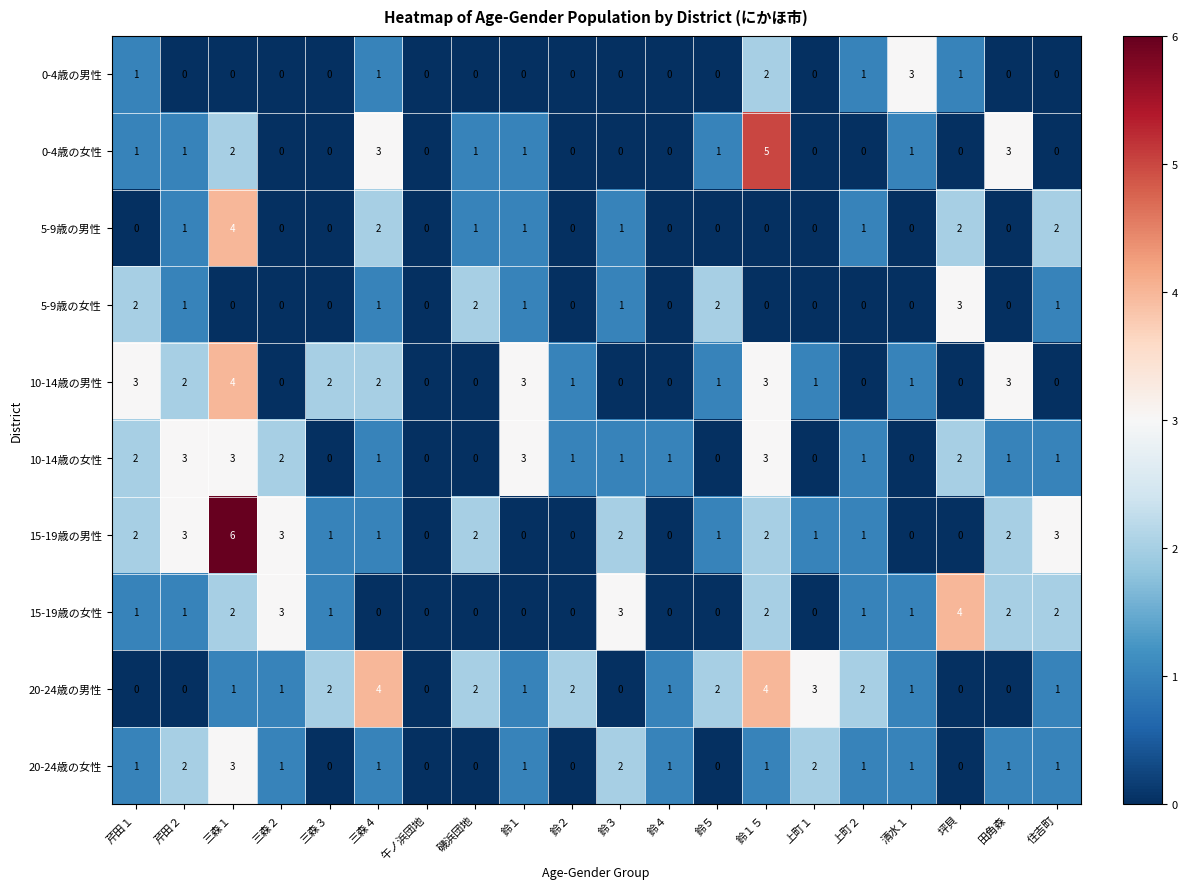

What is the total value across all series at 三森４?

16